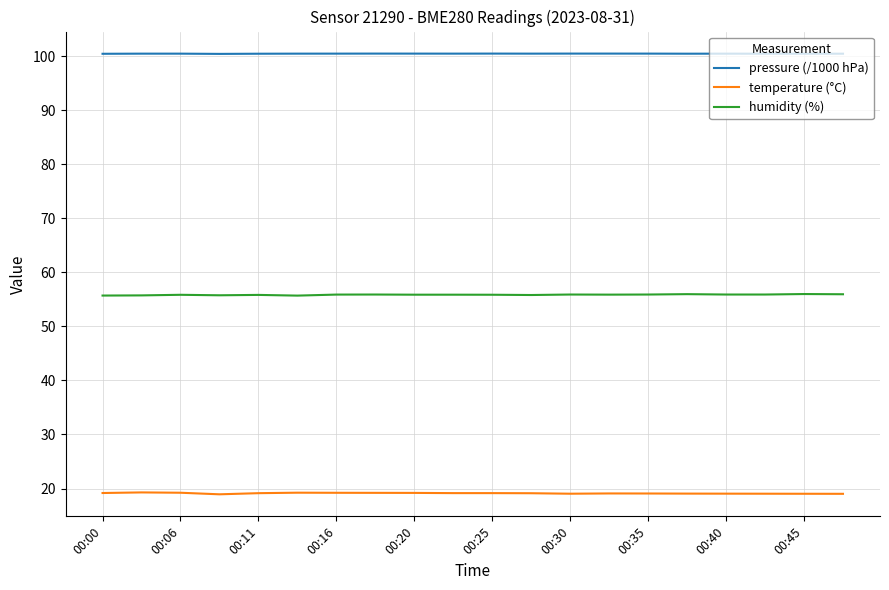

Rank the series by their average value, from lowest to highest.

temperature (°C), humidity (%), pressure (/1000 hPa)